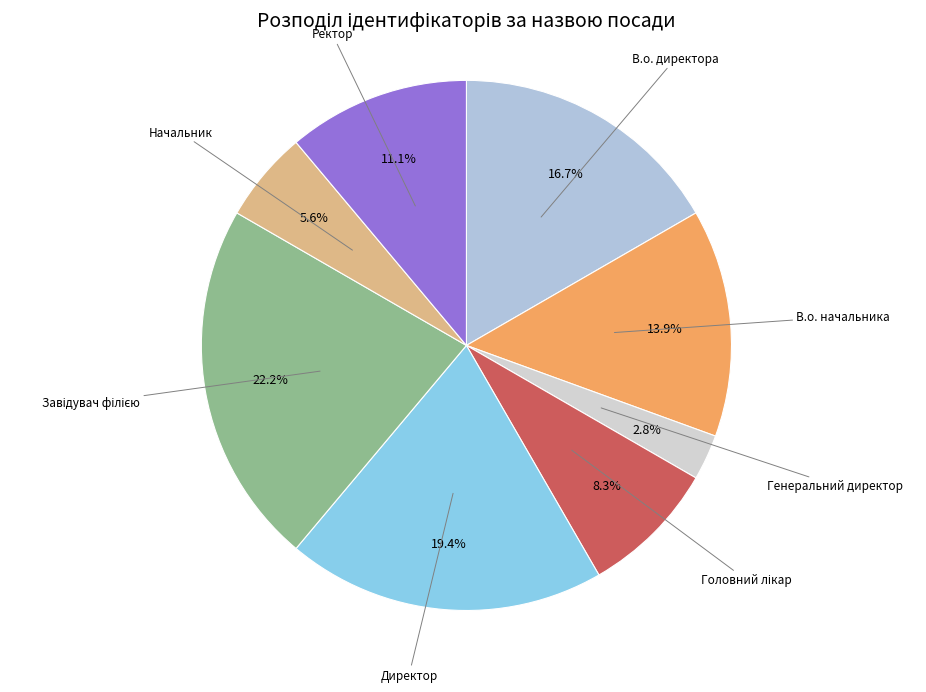

What is the smallest slice in the pie chart?

Генеральний директор